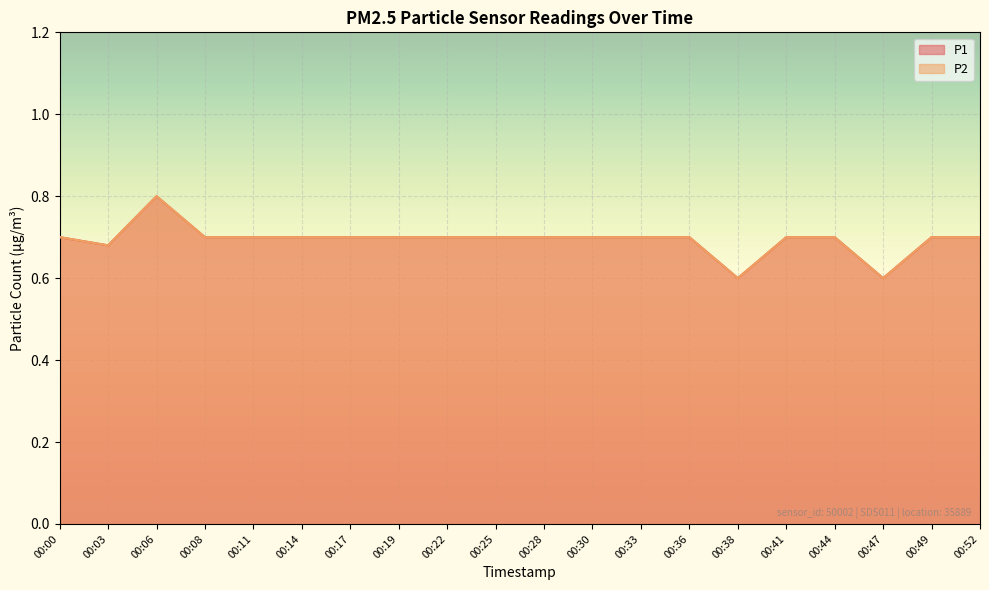

How many lines are shown in the chart?

2